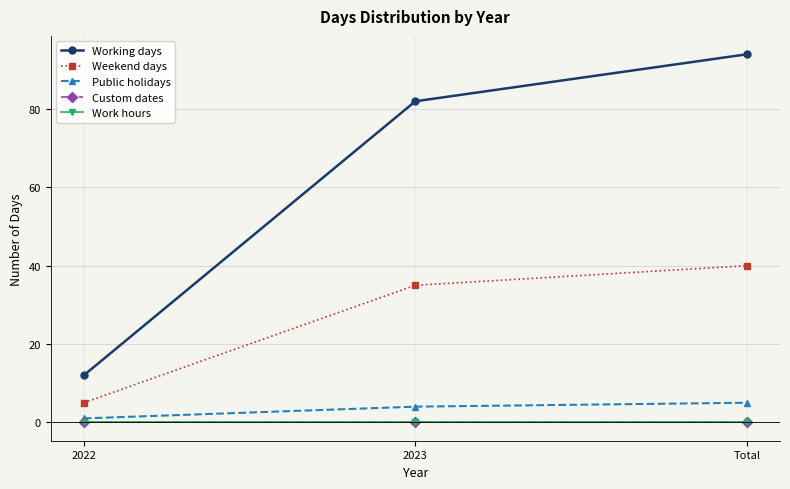

The Weekend days series shows 35 at 2023. True or false?

True